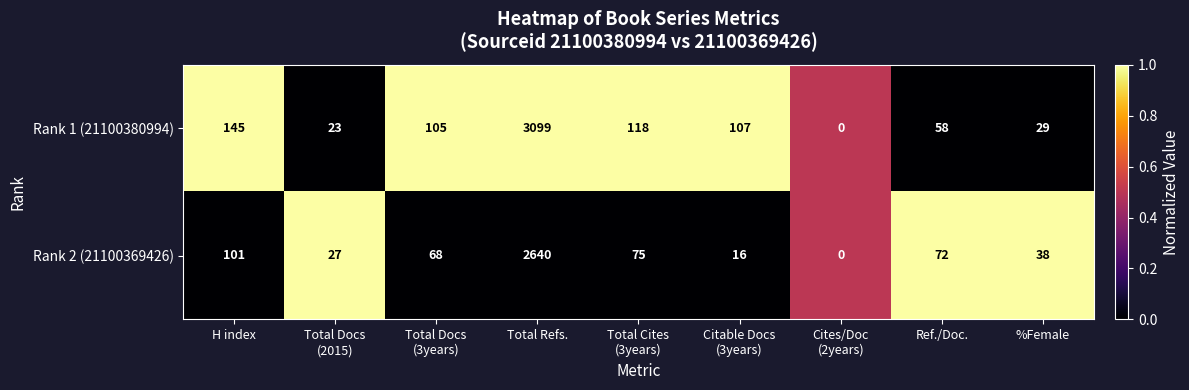

Where does the Rank 2 (21100369426) series first go above 68?

H index